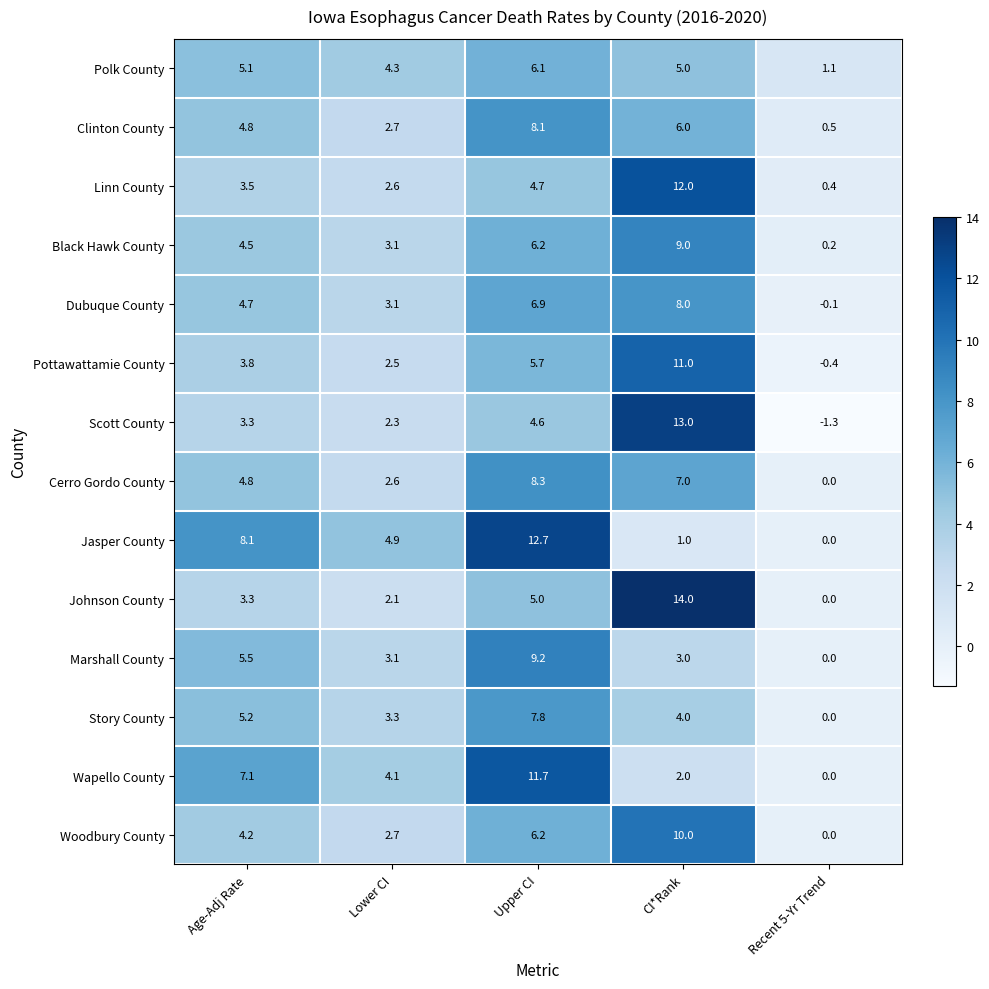

What is the spread (max minus min) of values at Recent 5-Yr Trend?

2.4